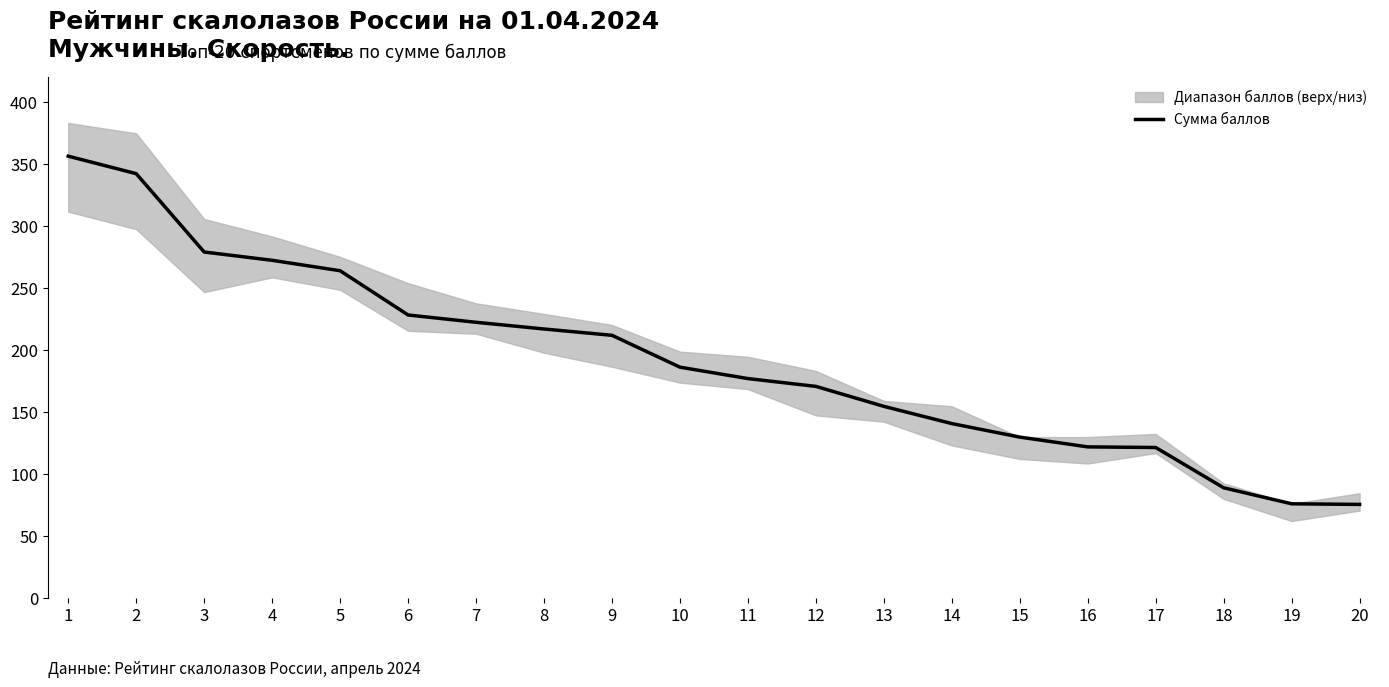

How many data points are less than 185?

10